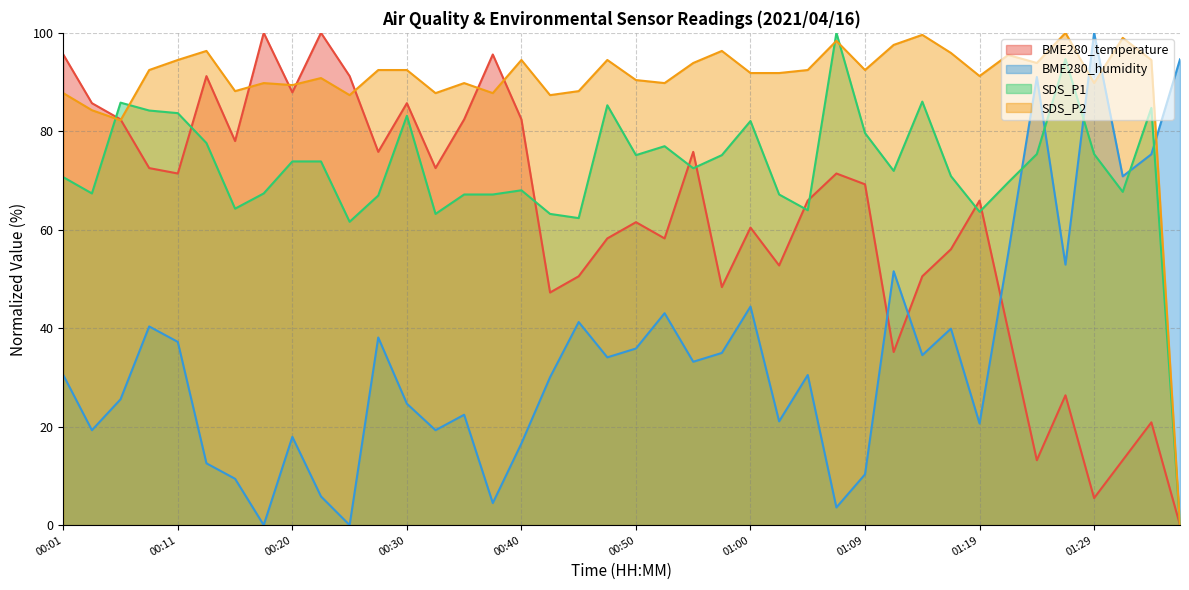

Where is SDS_P1 nearest to the value 50?

00:25